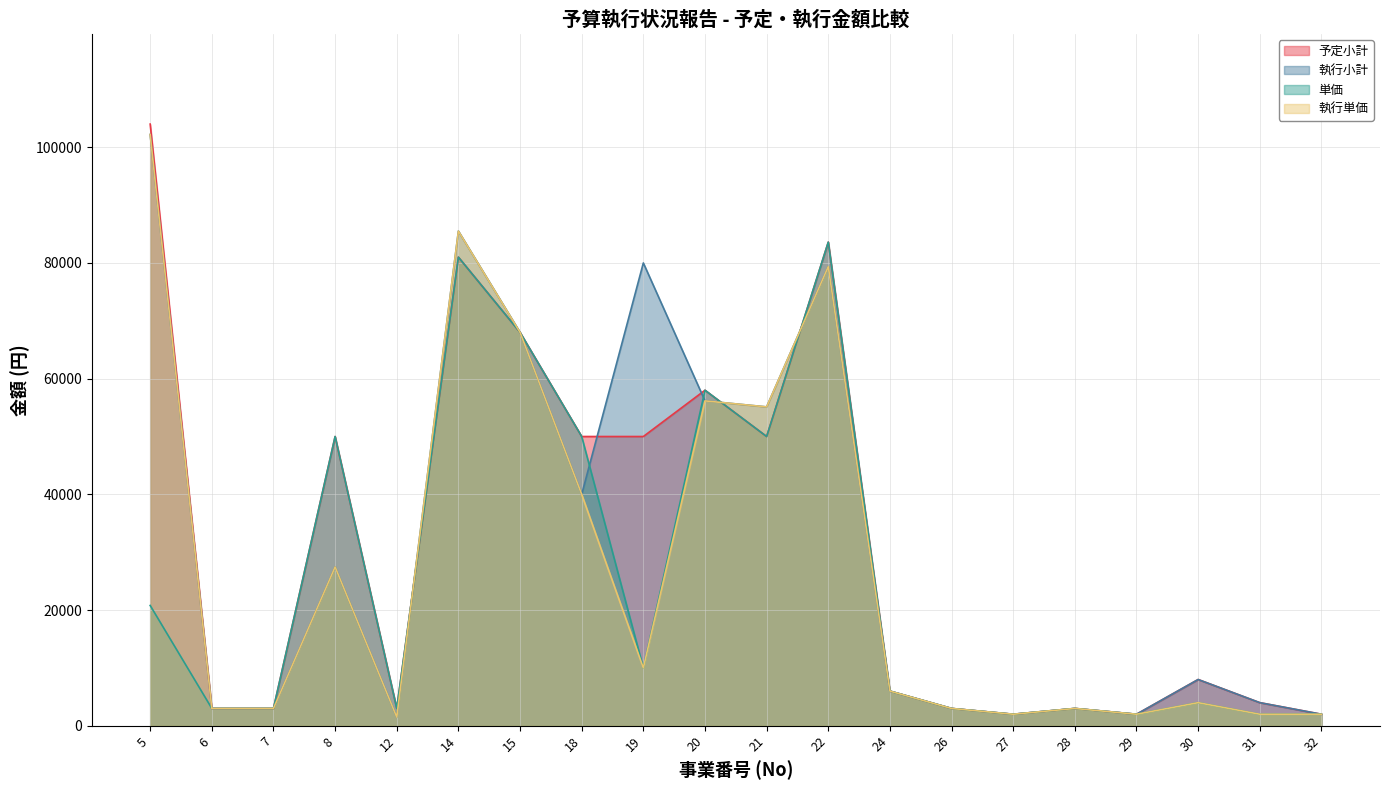

What is the sum of all 執行小計 values?

631315